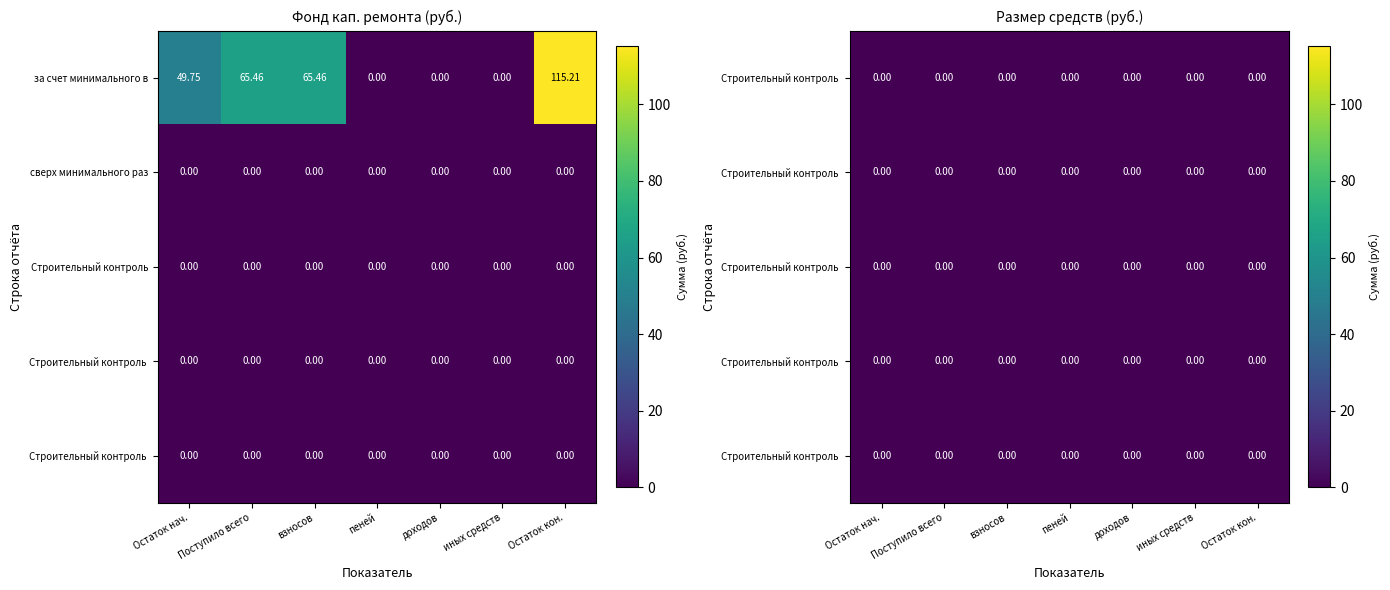

The за счет минимального взноса series shows 0.0 at 4. True or false?

True